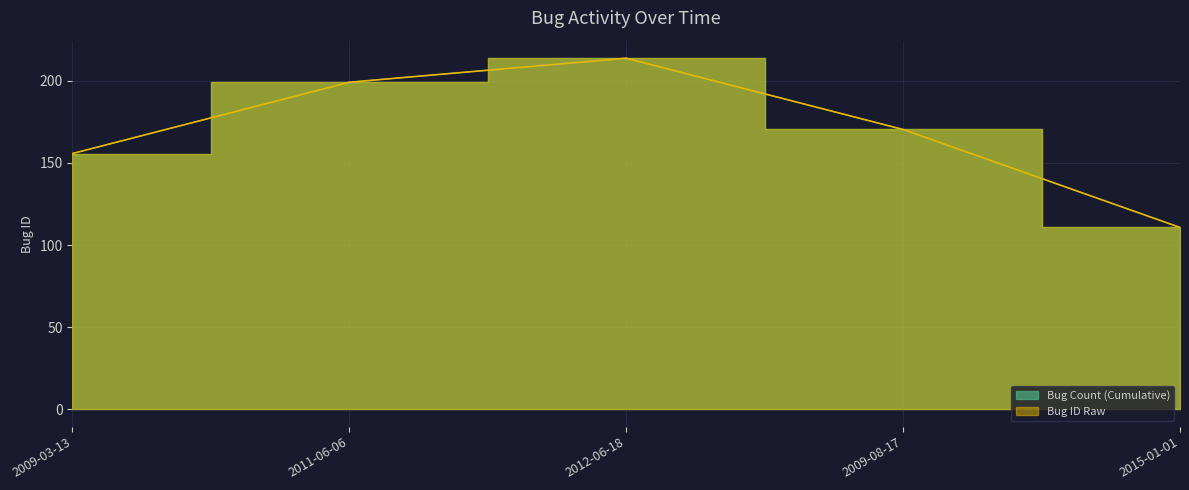

Reading right to left, list all the values displayed in this chart.

Bug Count (Cumulative): 110.7	170.4	213.8	199.2	155.8
Bug ID Raw: 110.7	170.4	213.8	199.2	155.8